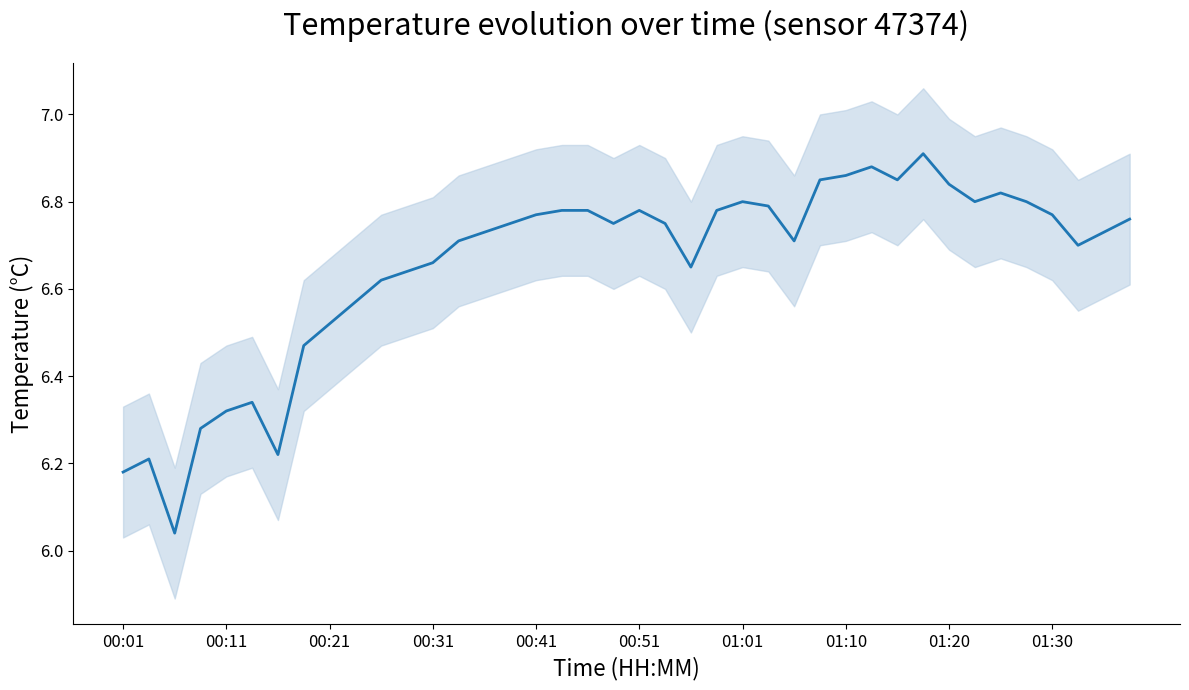

Reading left to right, list all the values displayed in this chart.

6.2	6.2	6.0	6.3	6.3	6.3	6.2	6.5	6.5	6.6	6.6	6.6	6.7	6.7	6.7	6.8	6.8	6.8	6.8	6.8	6.8	6.8	6.7	6.8	6.8	6.8	6.7	6.8	6.9	6.9	6.8	6.9	6.8	6.8	6.8	6.8	6.8	6.7	6.7	6.8